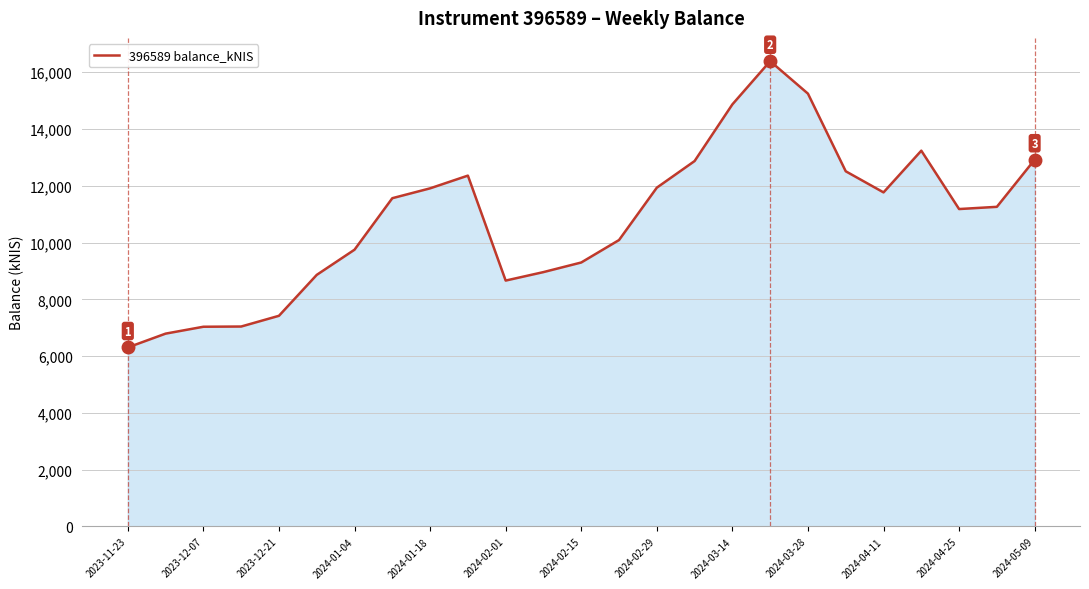

What is the greatest value displayed?

16391.5